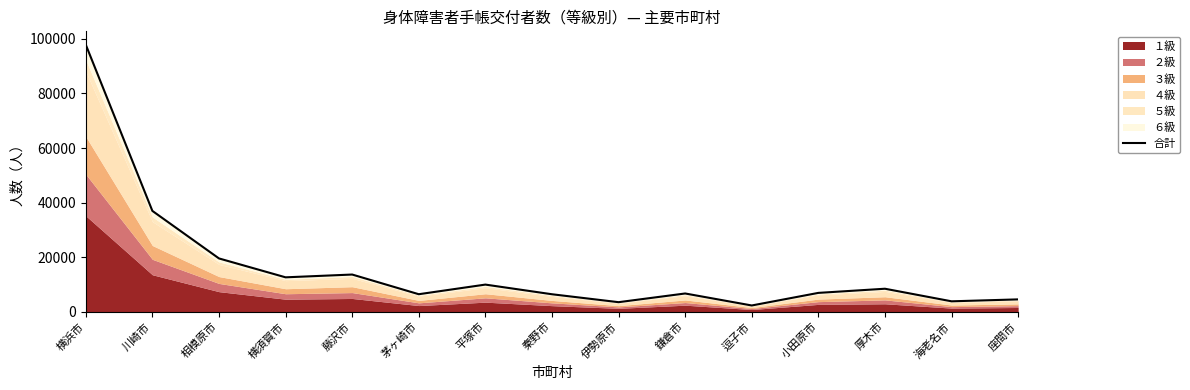

What is the label of the 8th point from the left?

秦野市